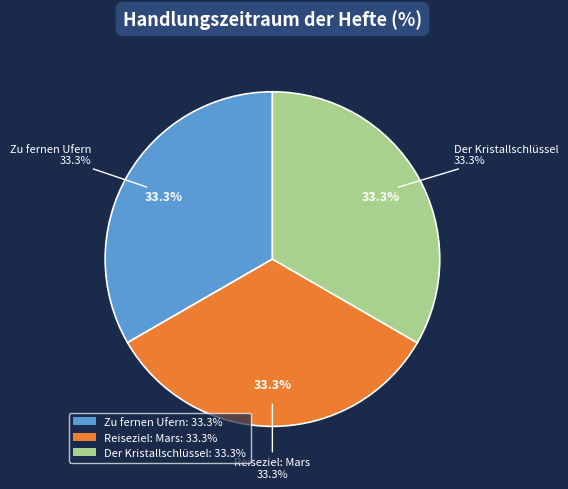

To the nearest percent, what is the combined percentage of Der Kristallschlüssel and Zu fernen Ufern?

67%